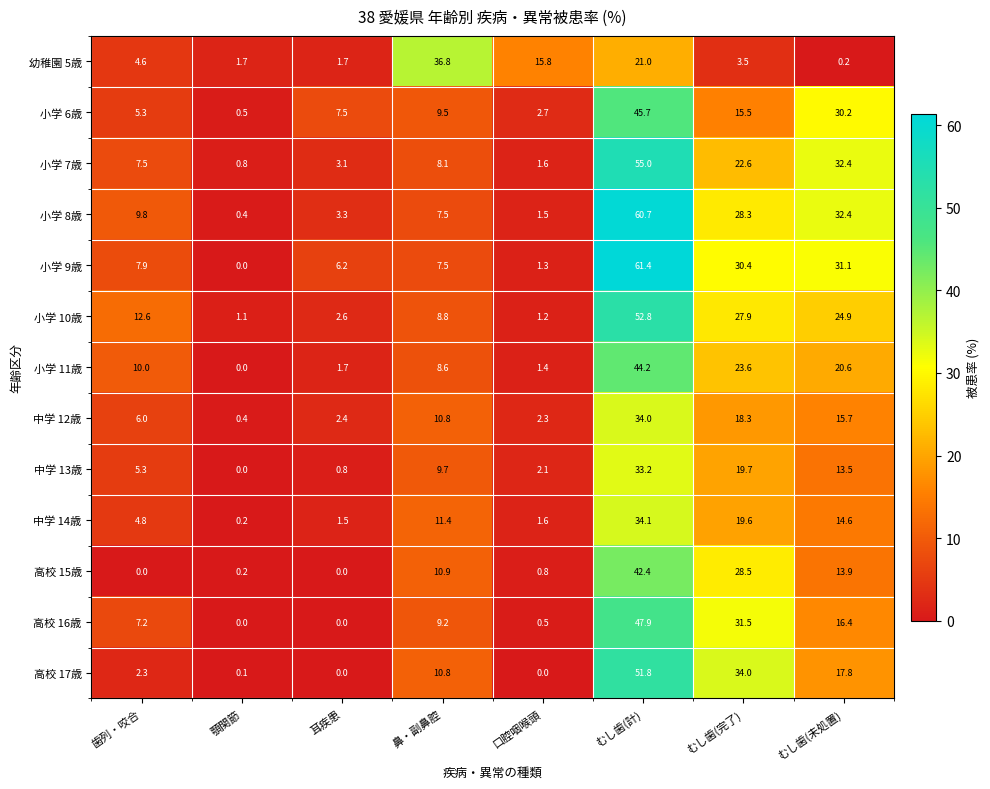

What is the total value across all series at 耳疾患?

30.8